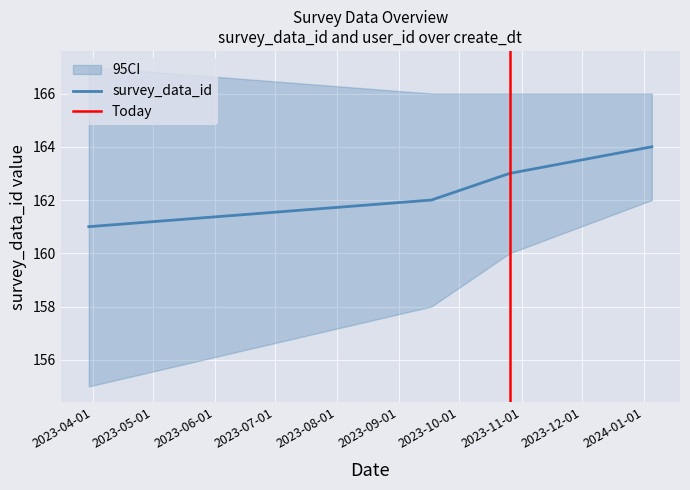

What is the minimum value shown in the chart?

161